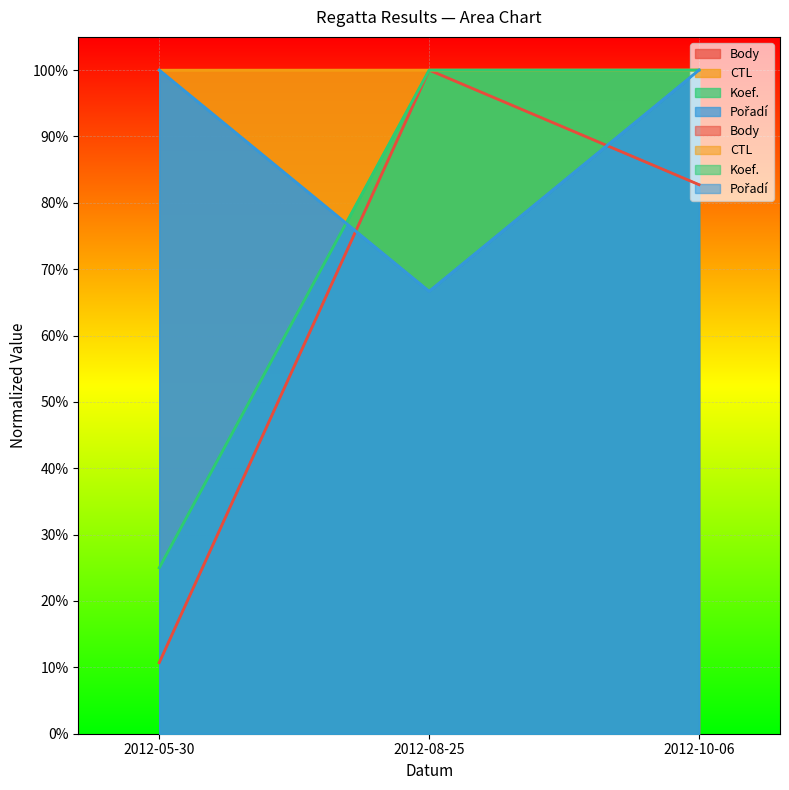

The Body series shows 0.1 at 2012-05-30. True or false?

True